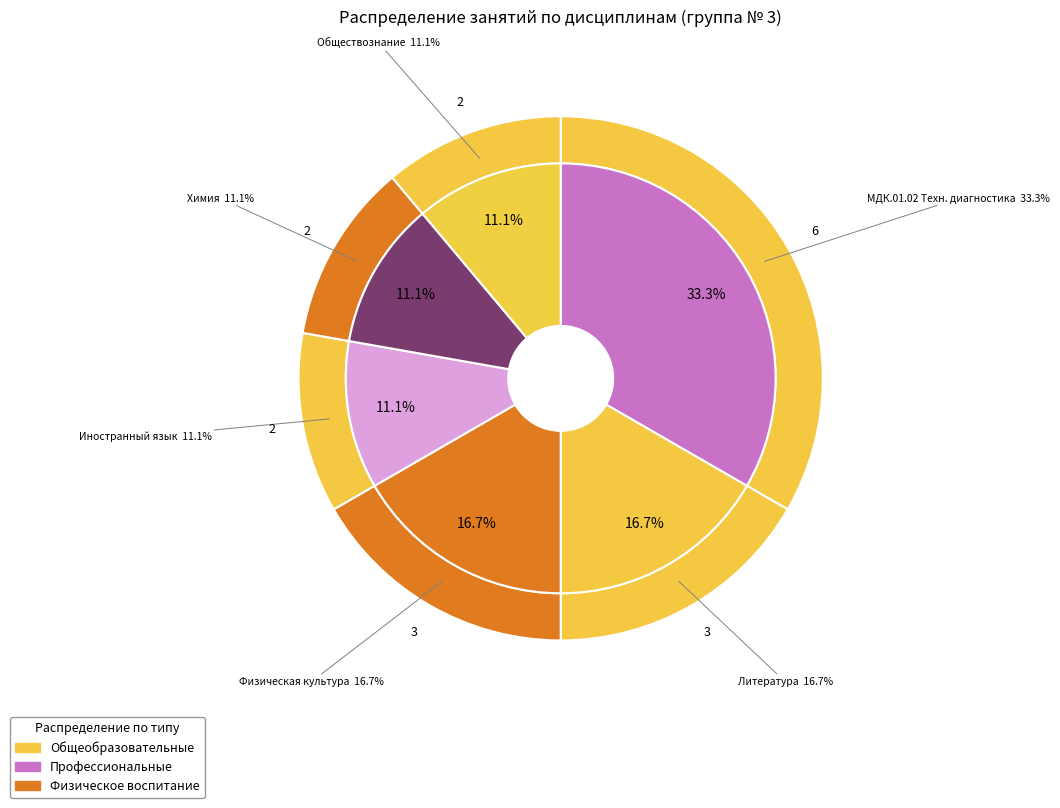

To the nearest percent, what is the difference between the largest and smallest slice percentages?

22%